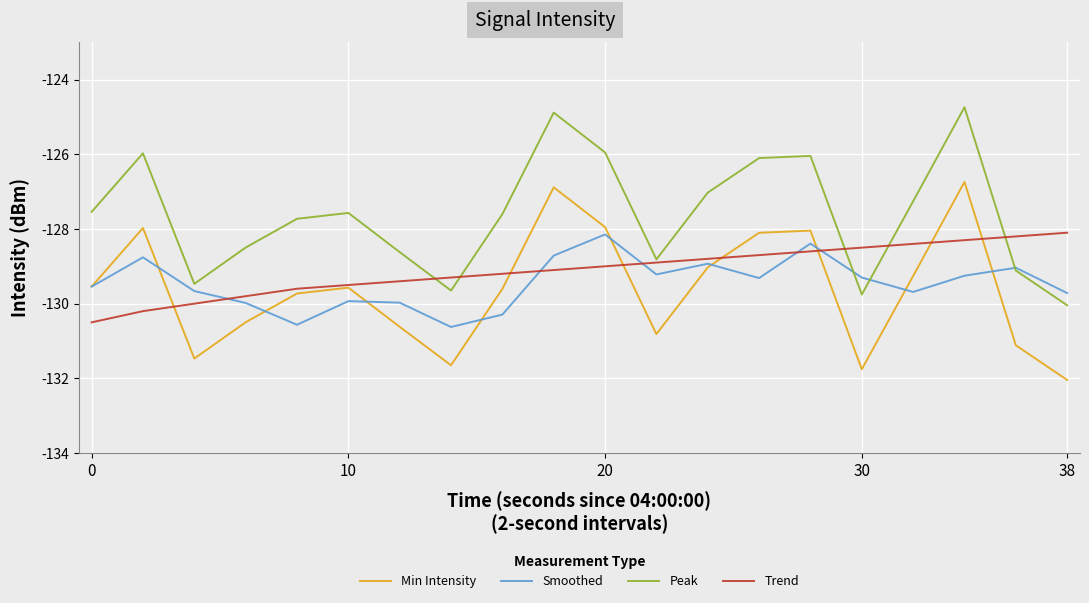

True or false: Peak and Min Intensity cross at least once.

False